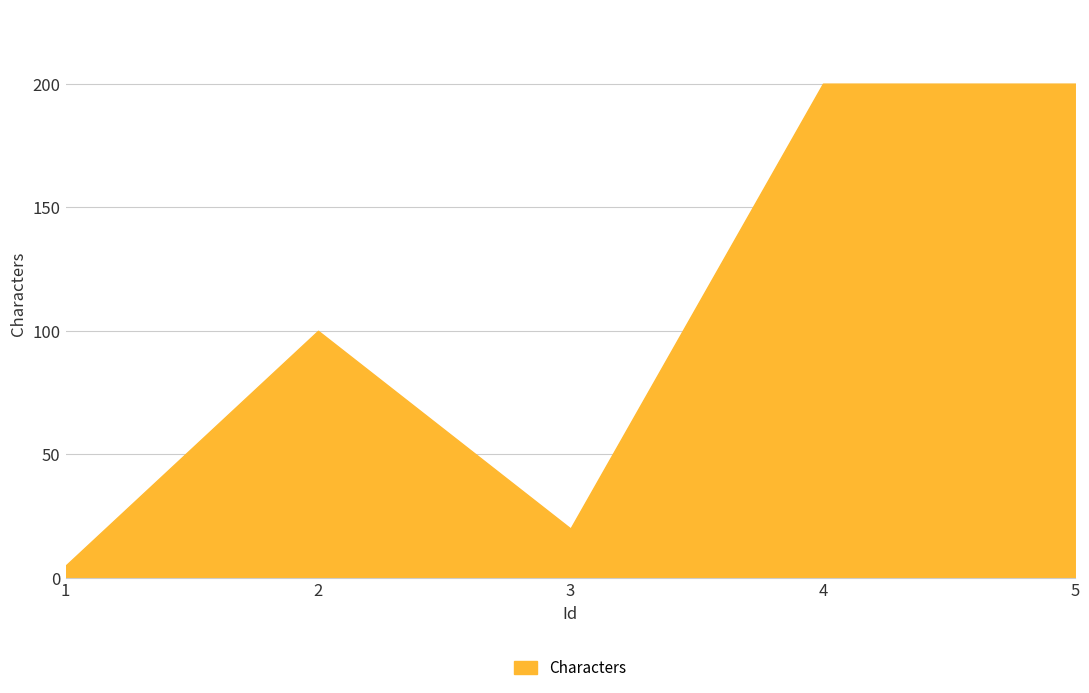

What is the sum of the values at 3 and 1?

25